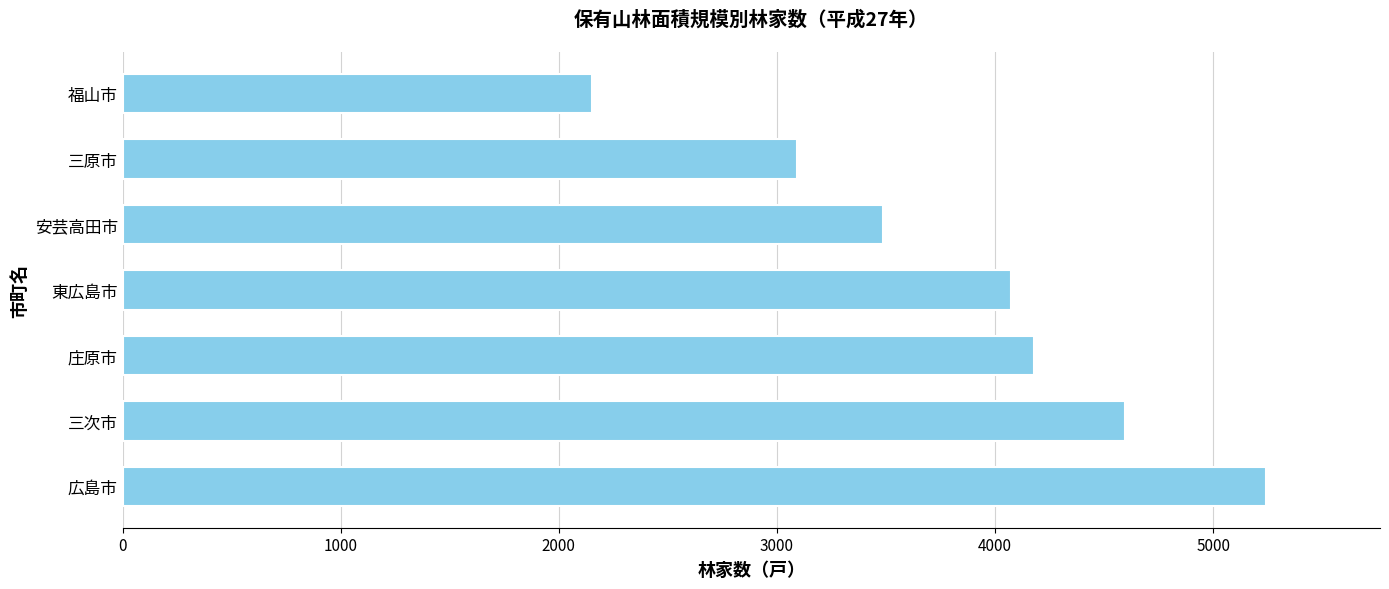

Read the value at 福山市, to the nearest 10.

2150